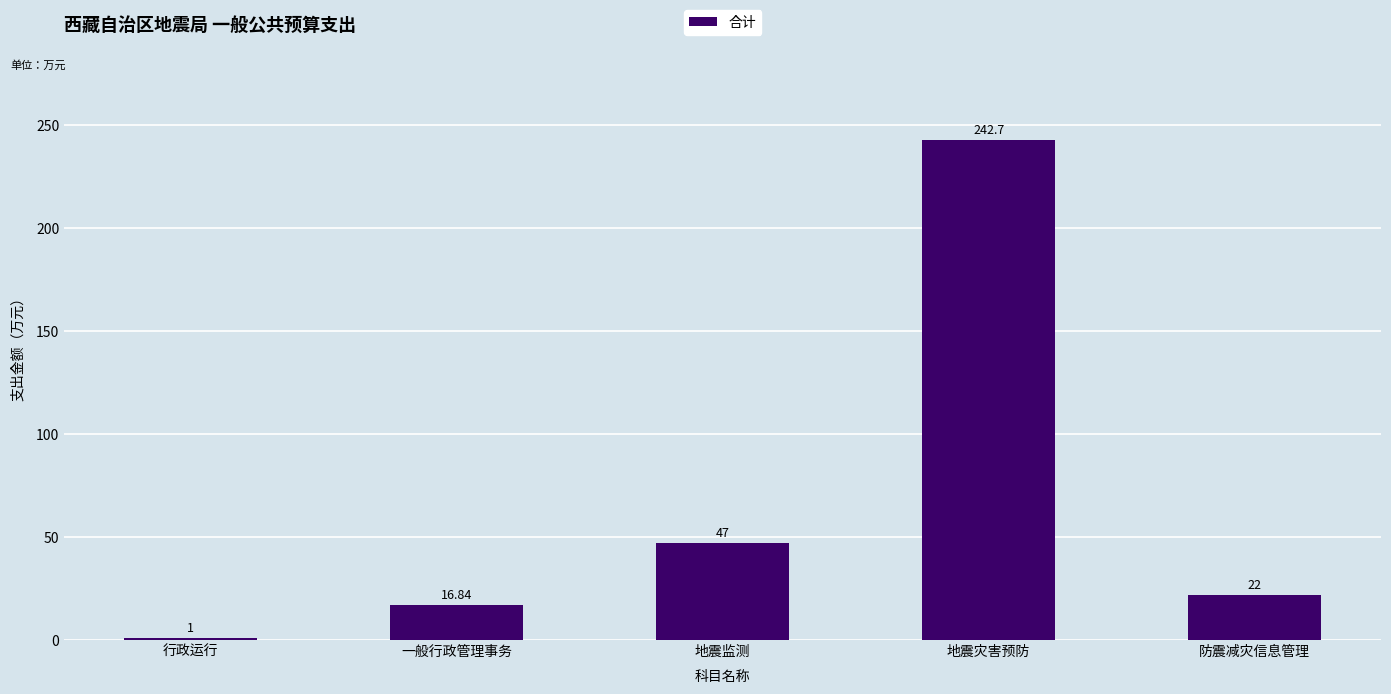

How many bars are there in total?

5